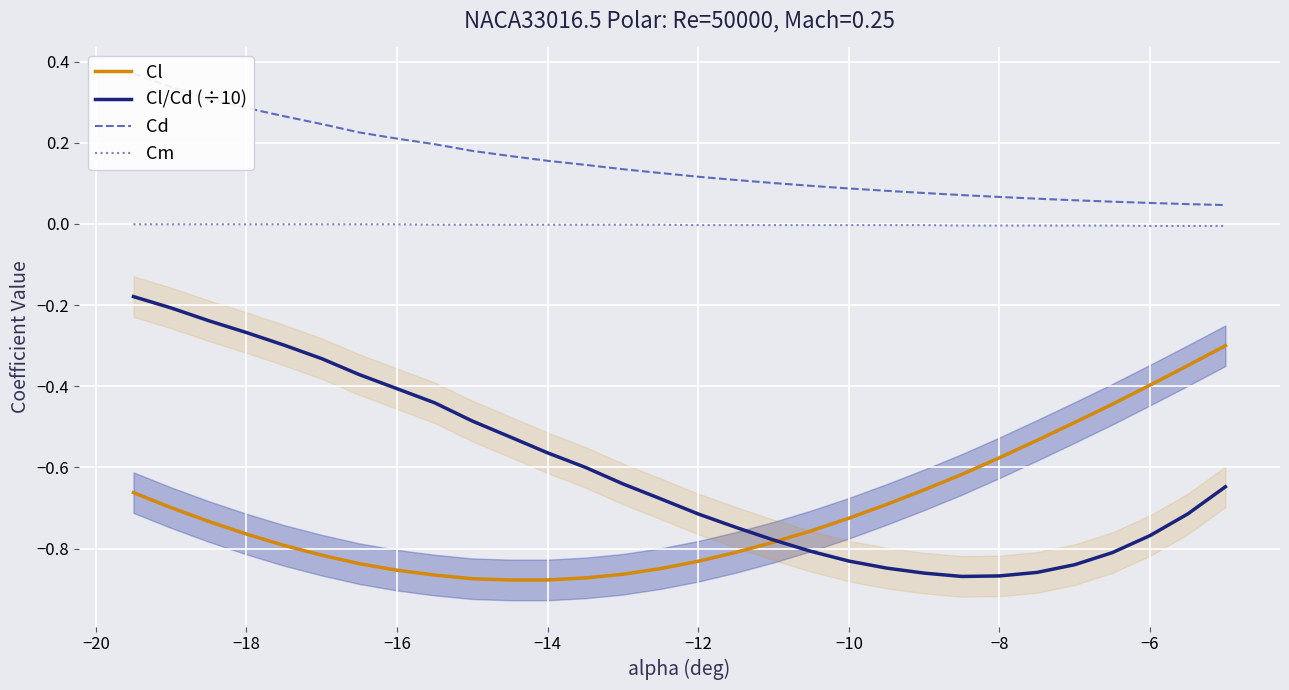

True or false: Cl and Cm intersect in this chart.

False